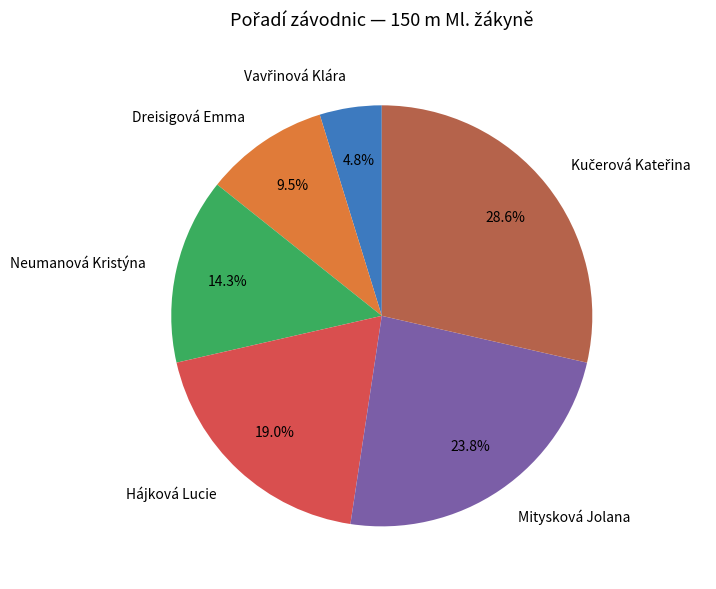

Is it true that Neumanová Kristýna is 14% of the pie?

True